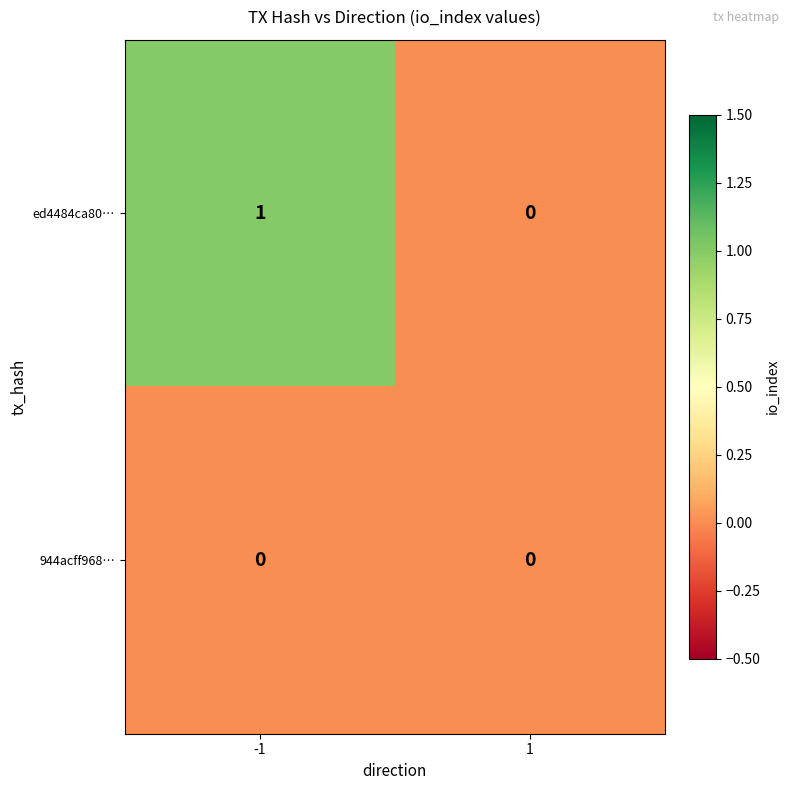

Which series has the largest total across all categories?

ed4484ca80…